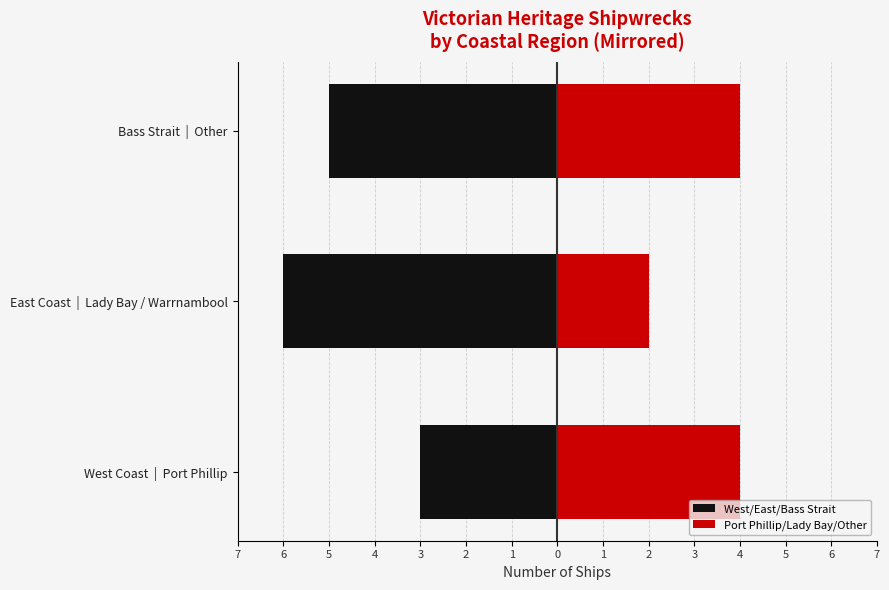

True or false: West/East/Bass Strait has a value of -5 at Bass Strait | Other.

True